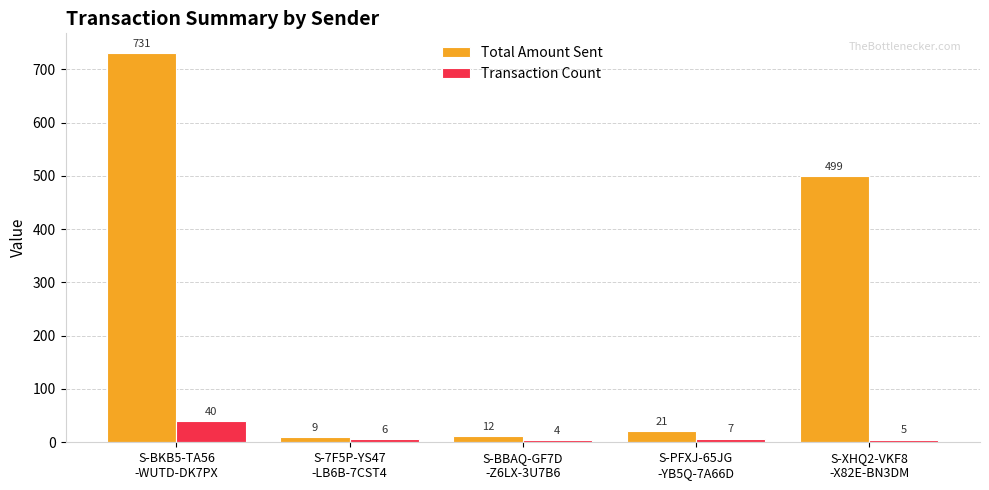

At which category is the sum across all series the highest?

S-BKB5-TA56
-WUTD-DK7PX